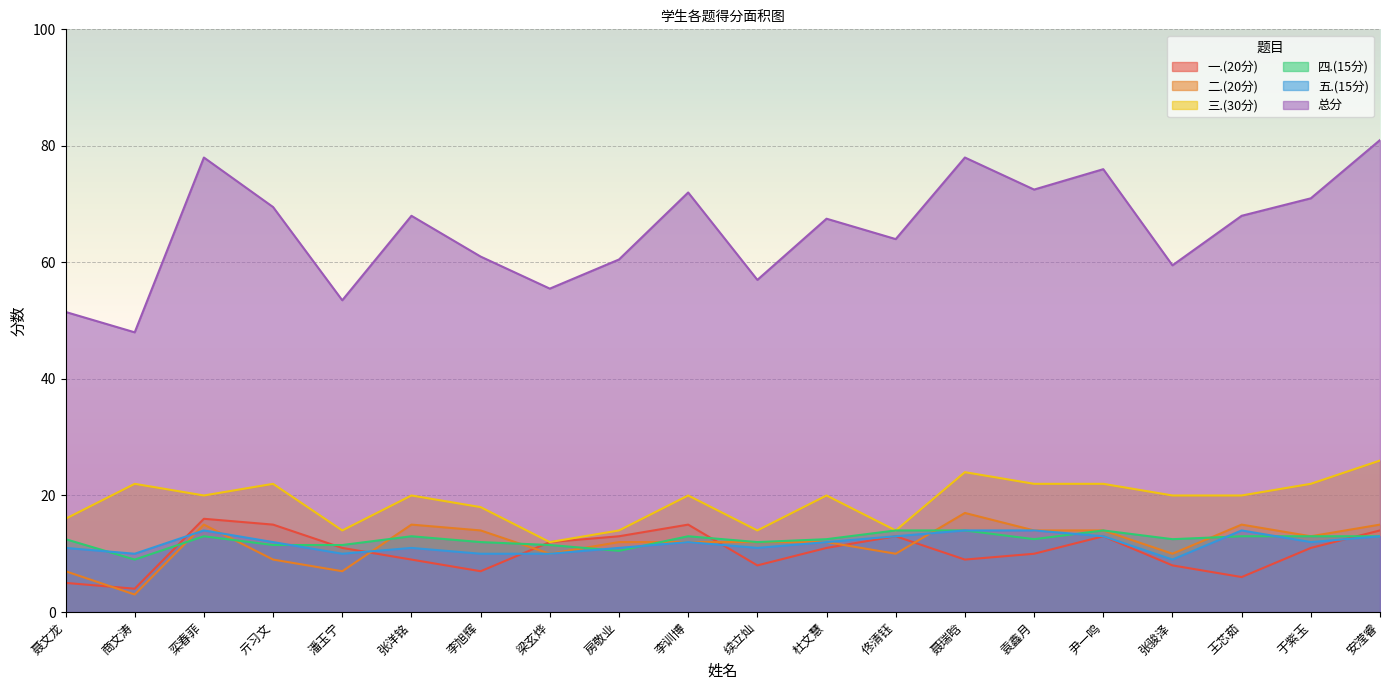

Rank the series at 潘玉宁 from lowest to highest value.

二.(20分), 五.(15分), 一.(20分), 四.(15分), 三.(30分), 总分